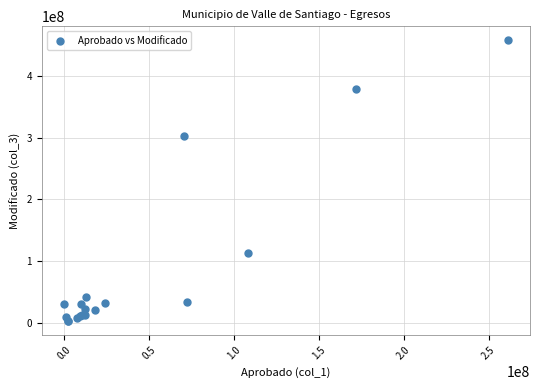

What Y value in the scatter plot is closest to 229900327?

301926657.2